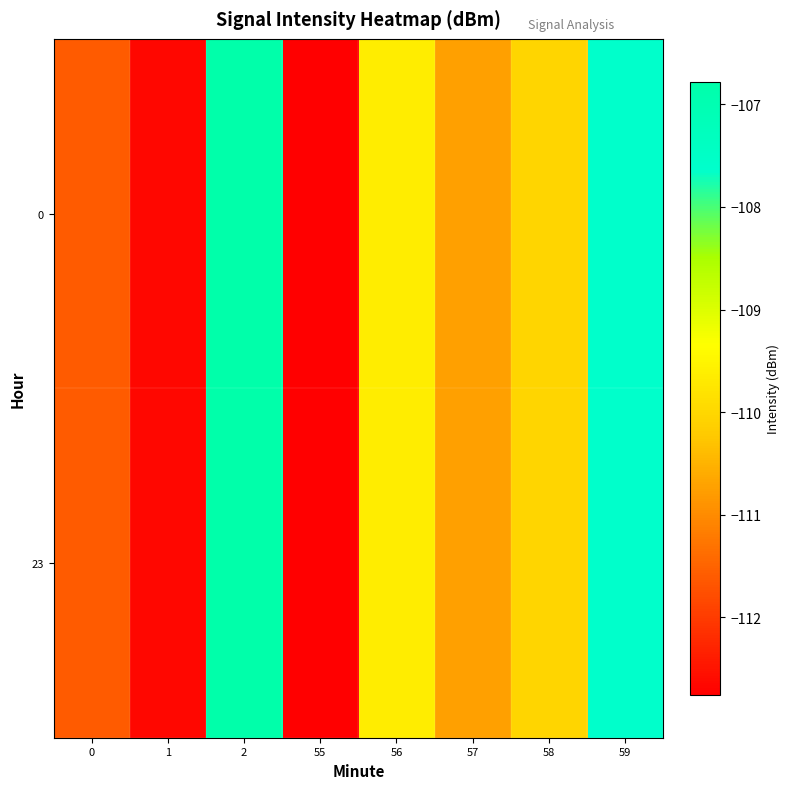

What is the maximum value shown in the chart?

-106.8